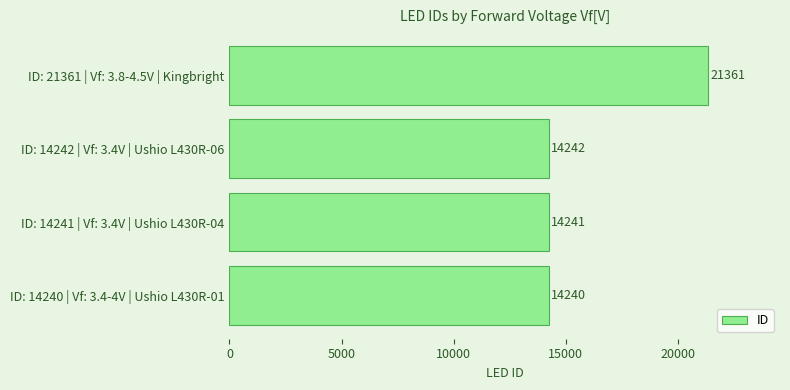

Reading top to bottom, extract all data points from this chart.

ID: 21361 | Vf: 3.8-4.5V | Kingbright=21361	ID: 14242 | Vf: 3.4V | Ushio L430R-06=14242	ID: 14241 | Vf: 3.4V | Ushio L430R-04=14241	ID: 14240 | Vf: 3.4-4V | Ushio L430R-01=14240